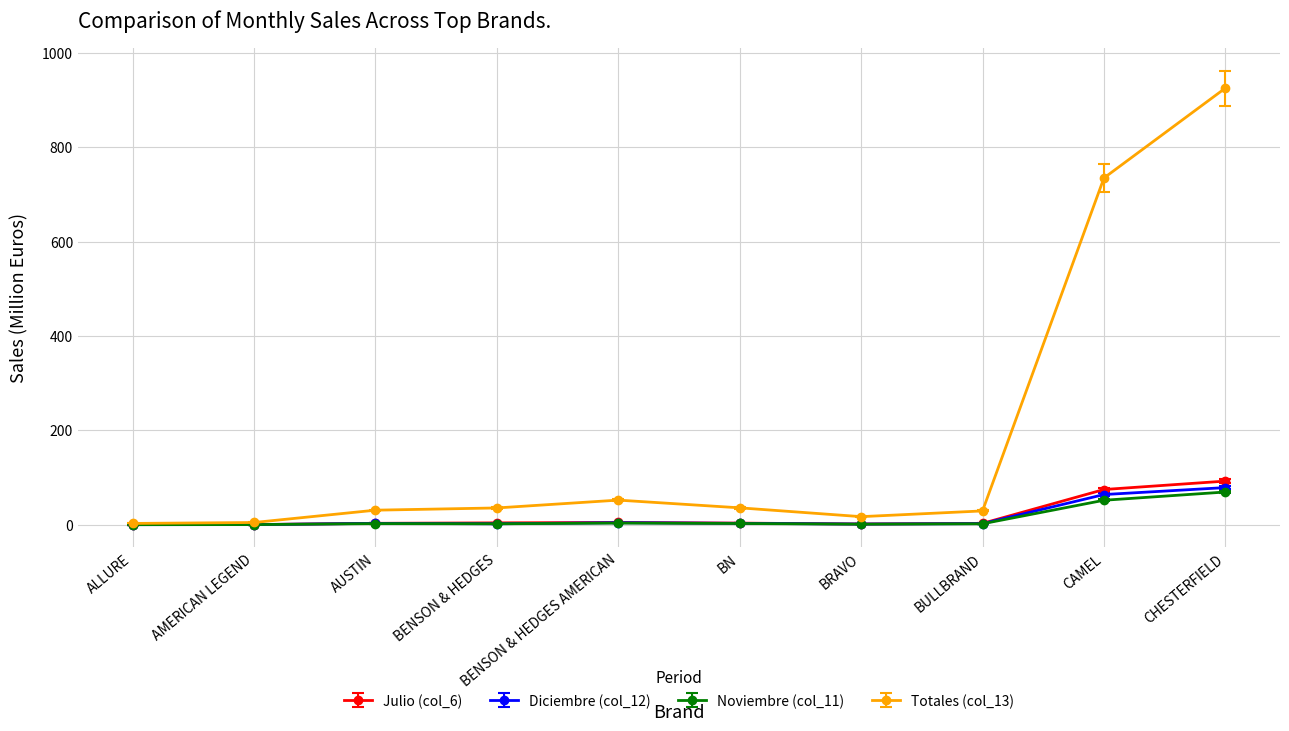

What is the difference between the maximum and minimum values in the Diciembre (col_12) series?

78.6